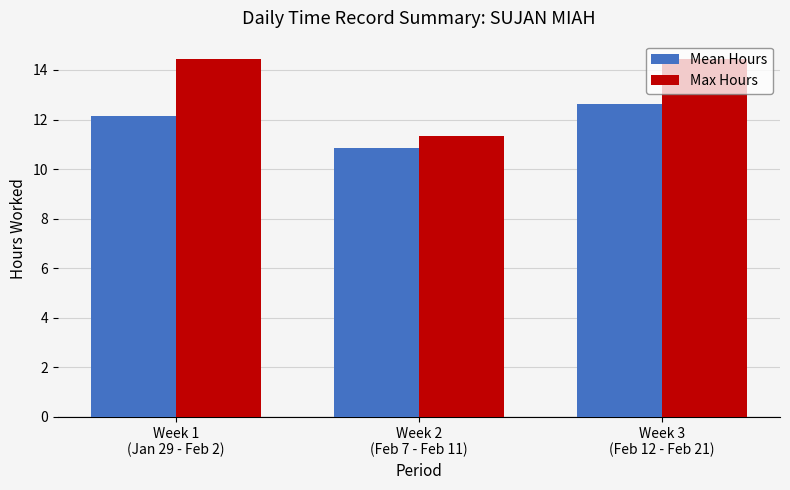

What is the maximum value for Mean Hours?

12.6